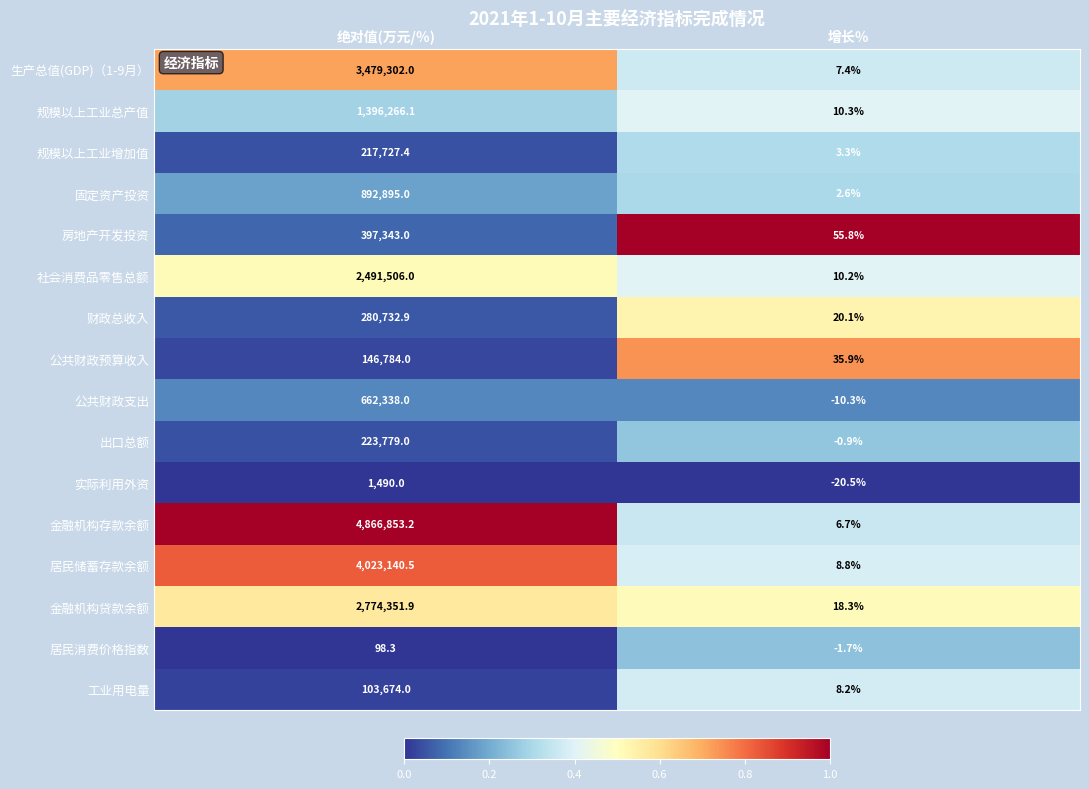

At 绝对值(万元/％), list the series in order from largest to smallest.

金融机构存款余额, 居民储蓄存款余额, 生产总值(GDP)（1-9月）, 金融机构贷款余额, 社会消费品零售总额, 规模以上工业总产值, 固定资产投资, 公共财政支出, 房地产开发投资, 财政总收入, 出口总额, 规模以上工业增加值, 公共财政预算收入, 工业用电量, 实际利用外资, 居民消费价格指数